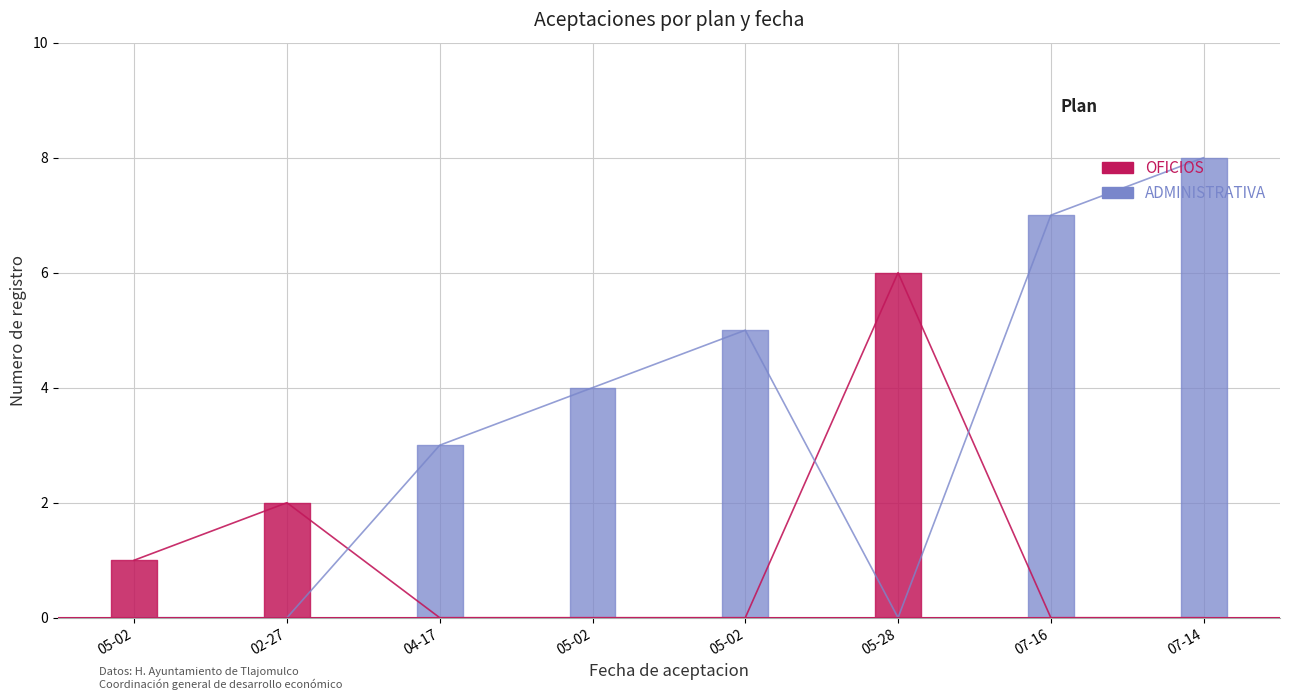

The ADMINISTRATIVA series shows 4 at 05-02. True or false?

True